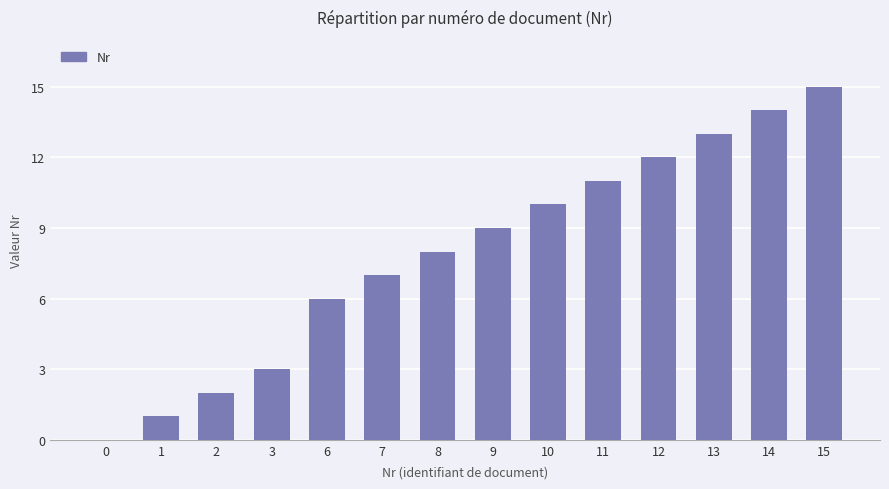

At which label is the value closest to 7?

7